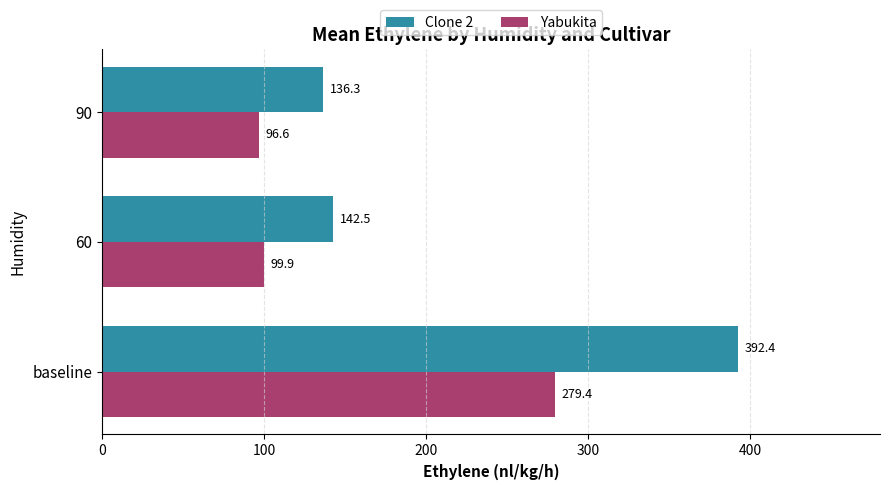

At which label is Clone 2 closest to 264?

60